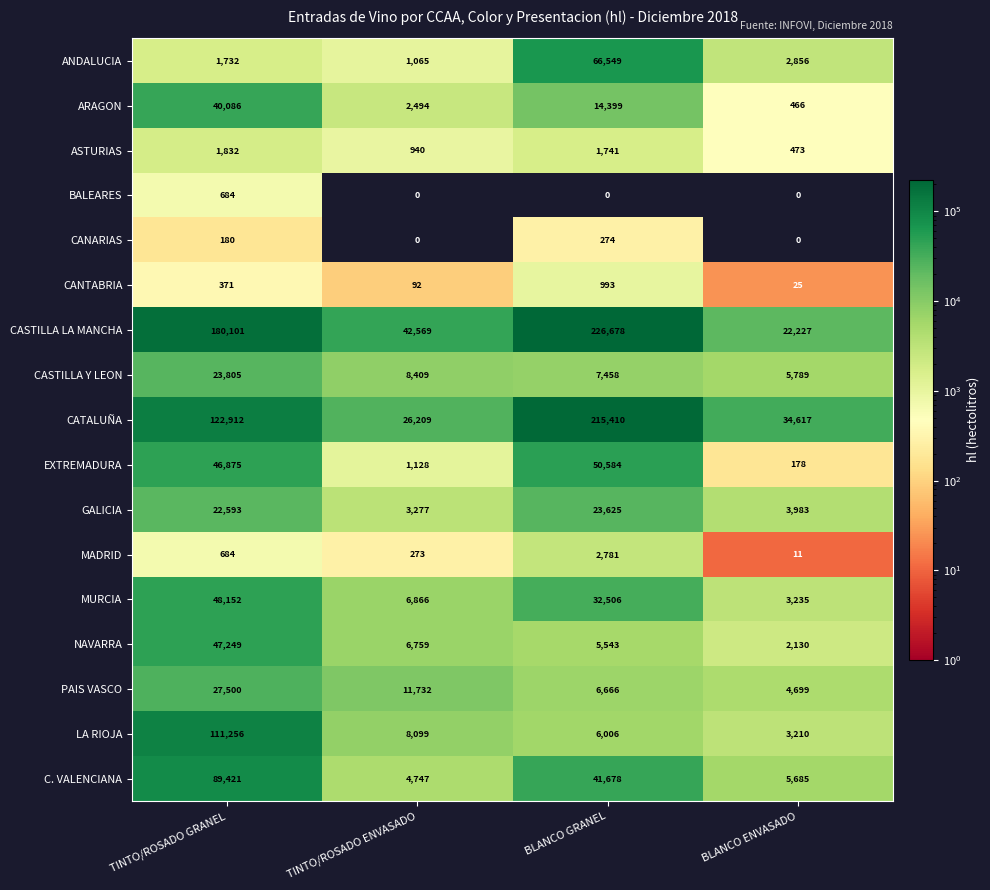

What is the difference between the CATALUÑA values at BLANCO ENVASADO and TINTO/ROSADO ENVASADO?

8408